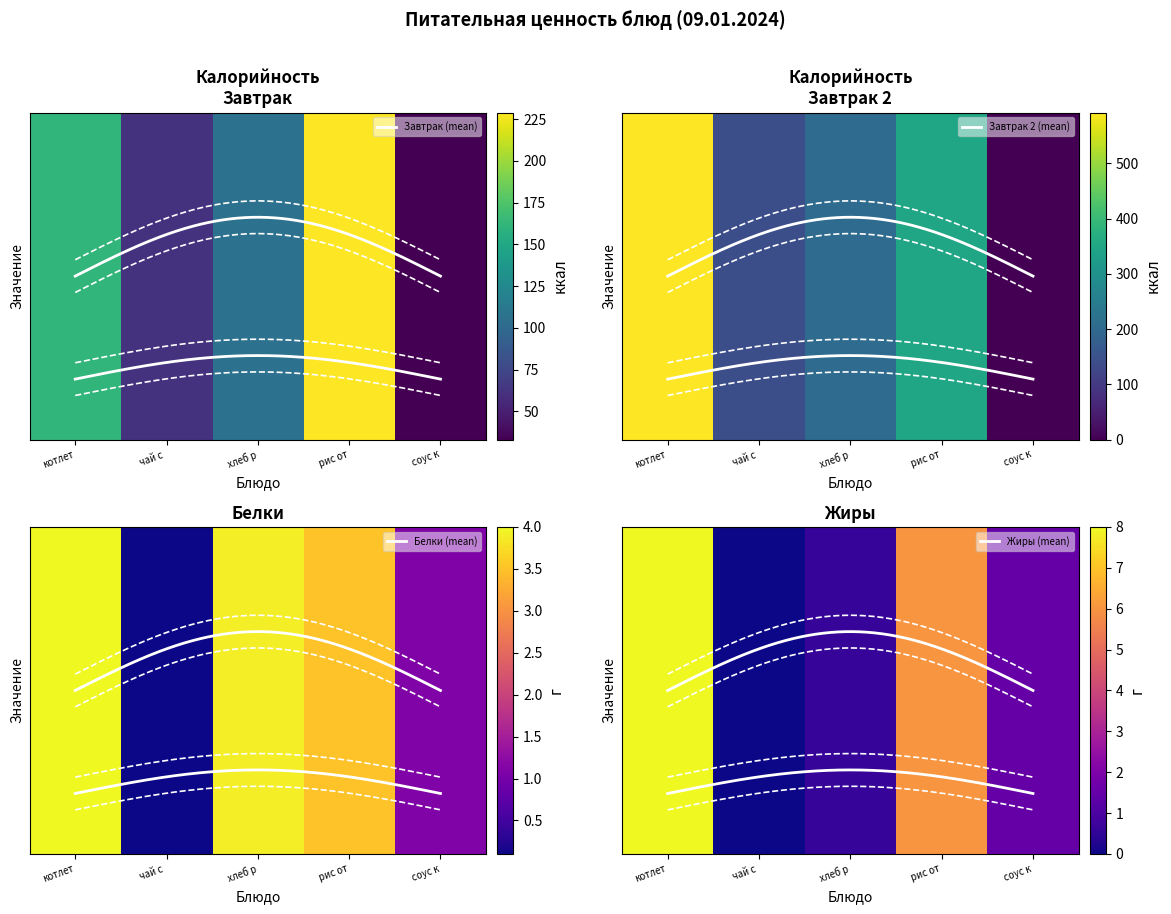

Where does the Белки series first go above 3?

котлет